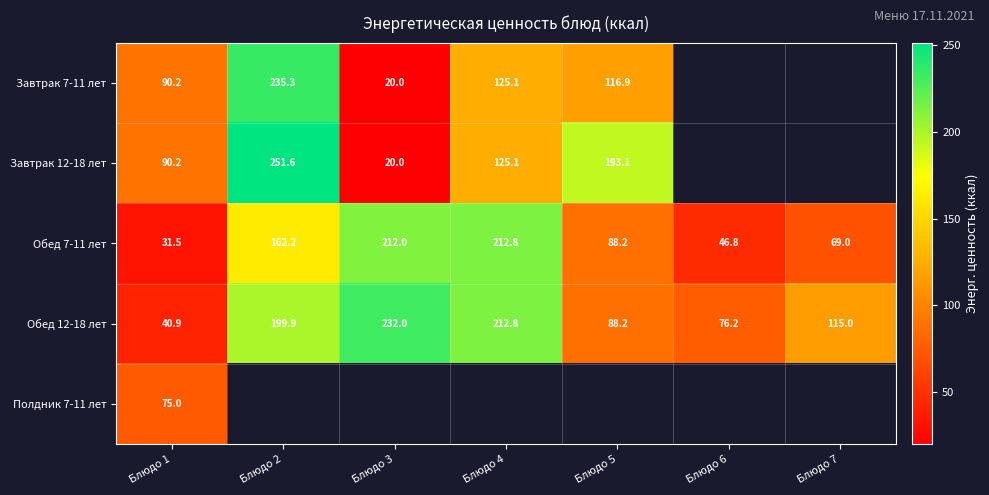

The Завтрак 7-11 лет series shows 144.8 at Блюдо 1. True or false?

False